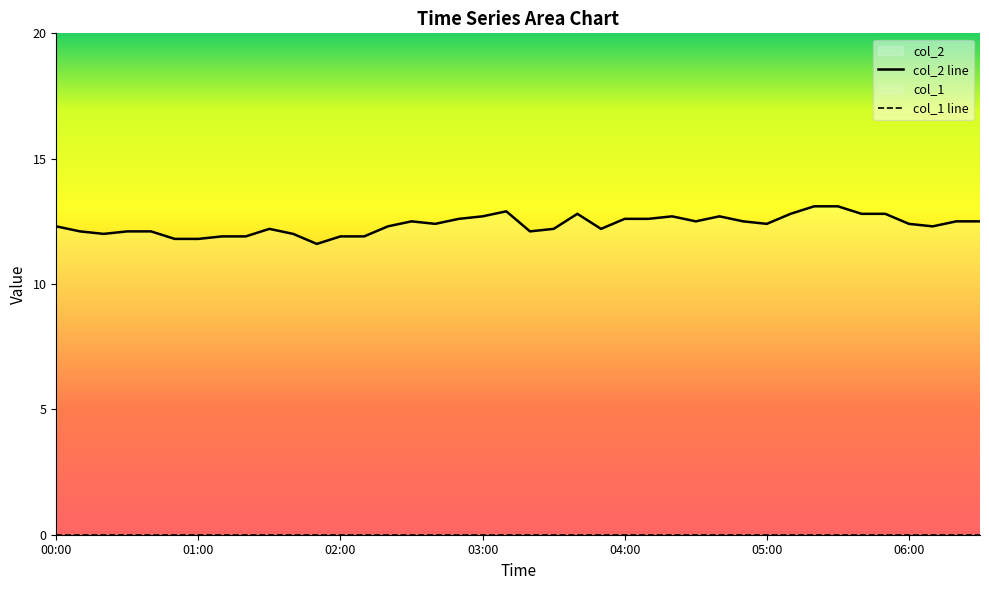

At which label is col_2 line closest to 12?

02:00